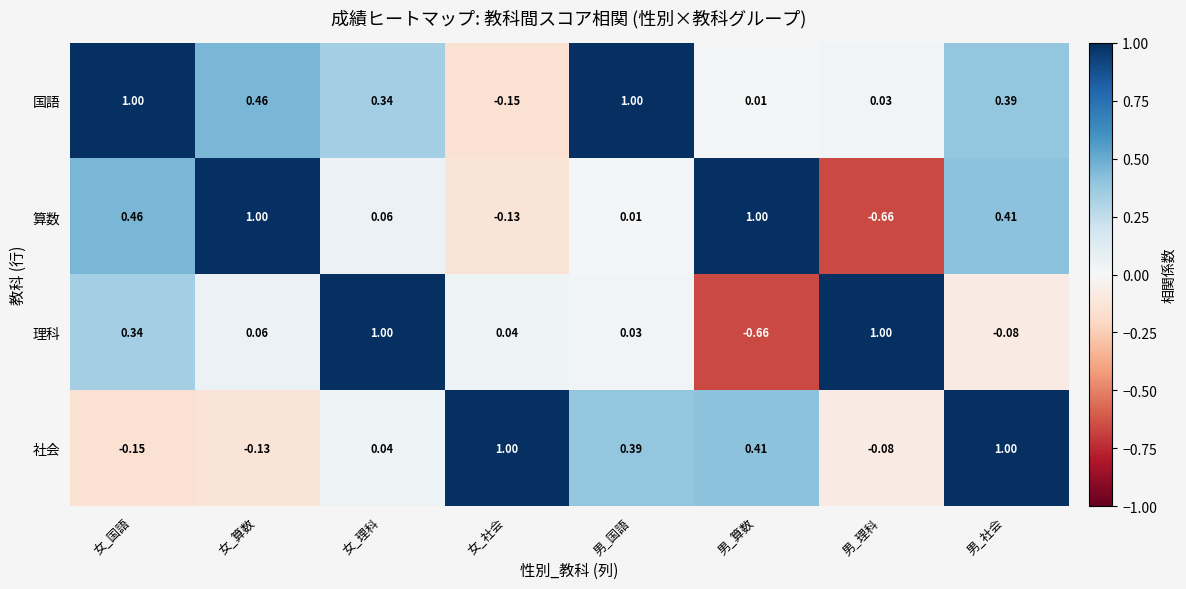

At how many categories does at least one series exceed 0?

8